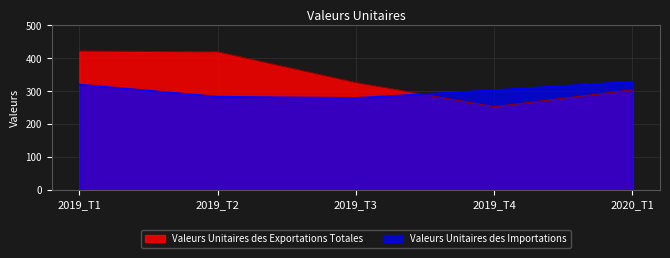

How many lines are shown in the chart?

2